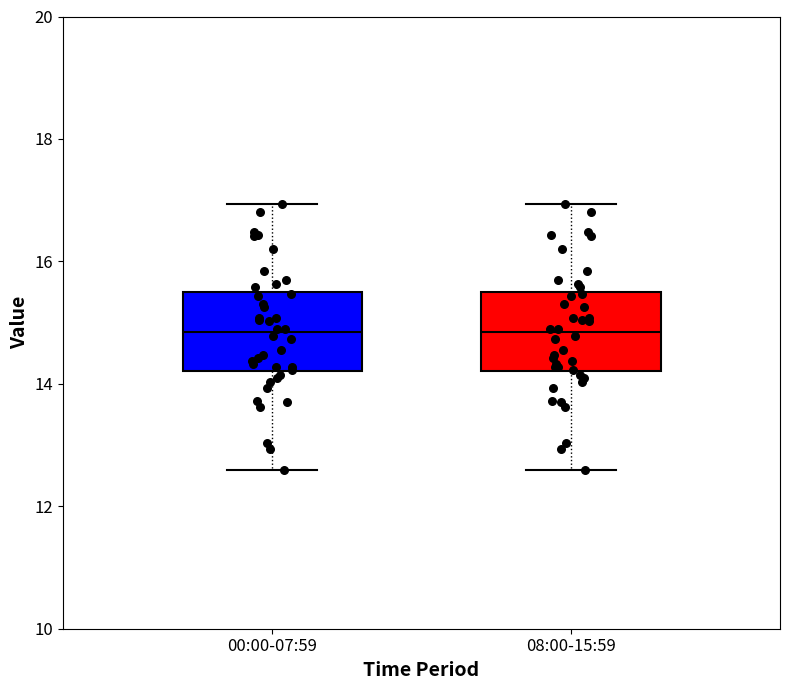

Reading left to right, read every box against the y-axis: the position of its median line, the range the box covers, and the ends of its whiskers. The values are not printed on the chart, so give them approximately, as read against the axis.

00:00-07:59: median 14.8, box 14.2 to 15.4, whiskers 12.6 to 17.0
08:00-15:59: median 14.8, box 14.2 to 15.4, whiskers 12.6 to 17.0